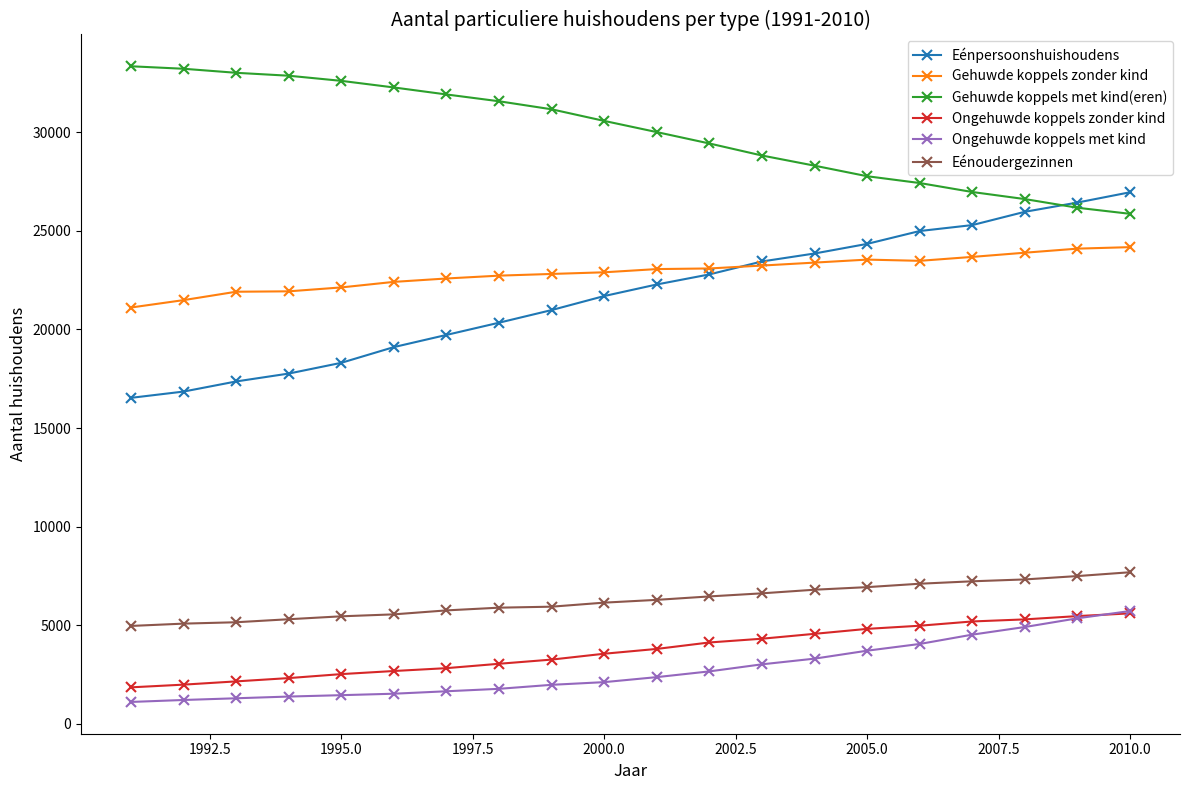

True or false: Gehuwde koppels met kind(eren) has more than 2 points higher than both neighbors.

False